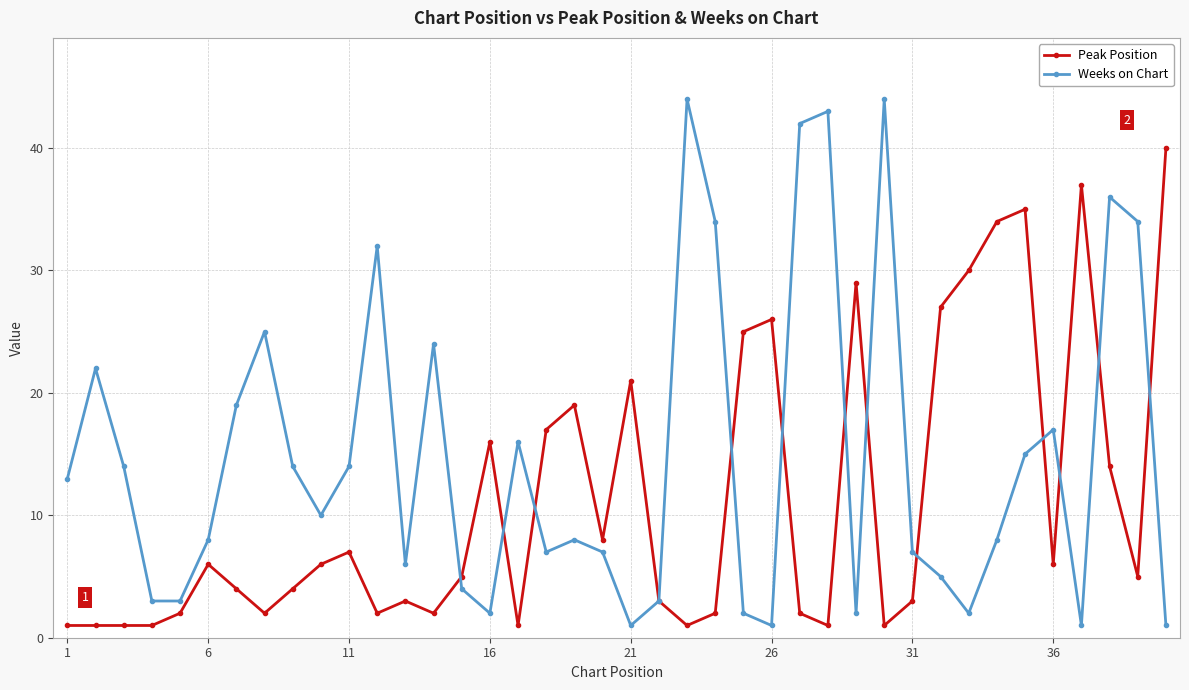

Which series has the largest range (max minus min)?

Weeks on Chart